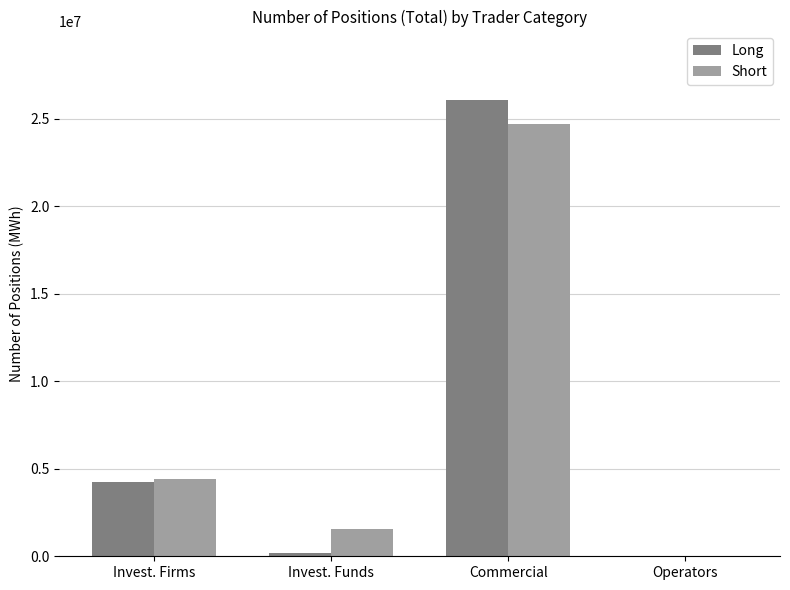

Reading left to right, transcribe all the data shown in this chart.

Long: 4252608	203280	26061852	0
Short: 4404366	1533261	24710613	0